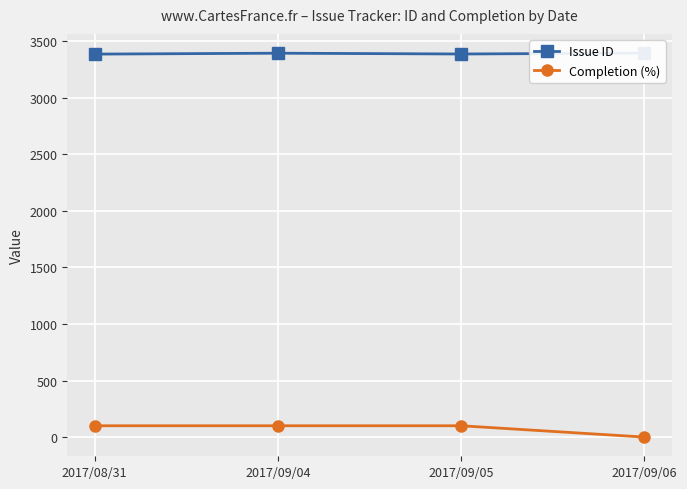

What is the value of the Issue ID point at the 1st from the left?

3385